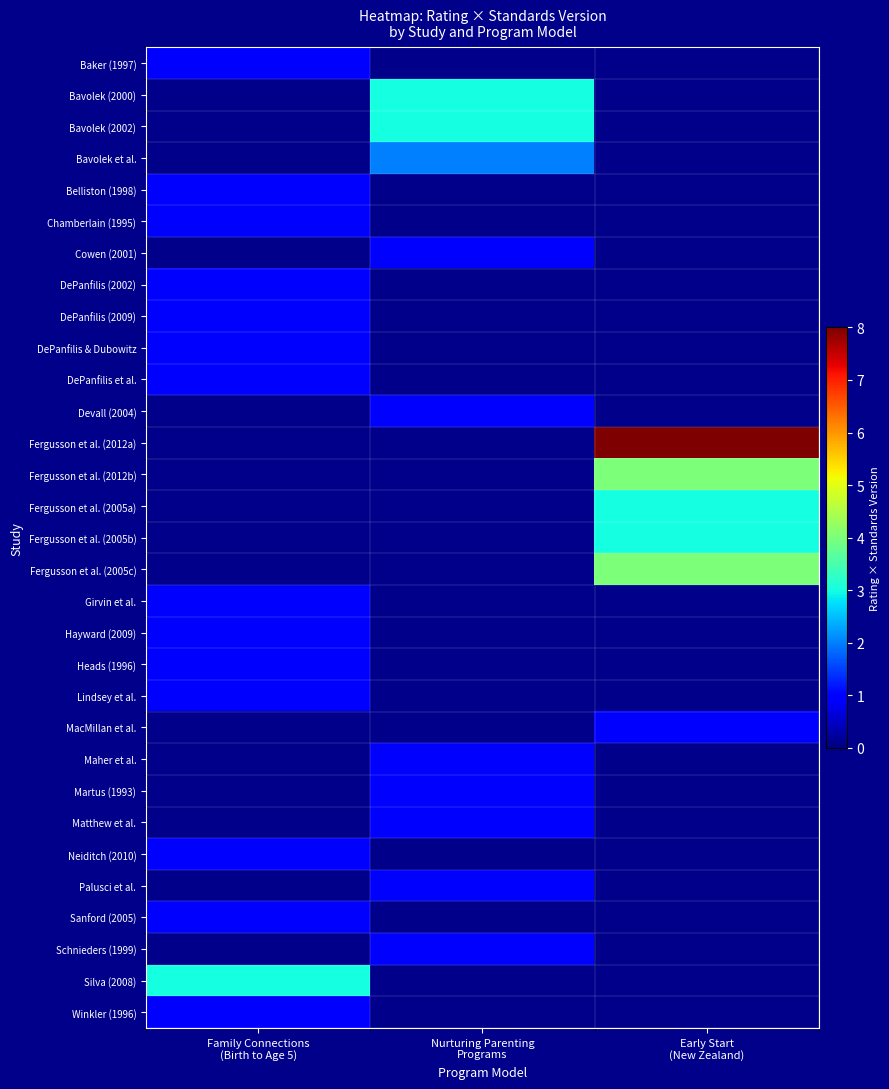

Is it true that DePanfilis & Dubowitz equals 1.0 at Family Connections (Birth to Age 5)?

True